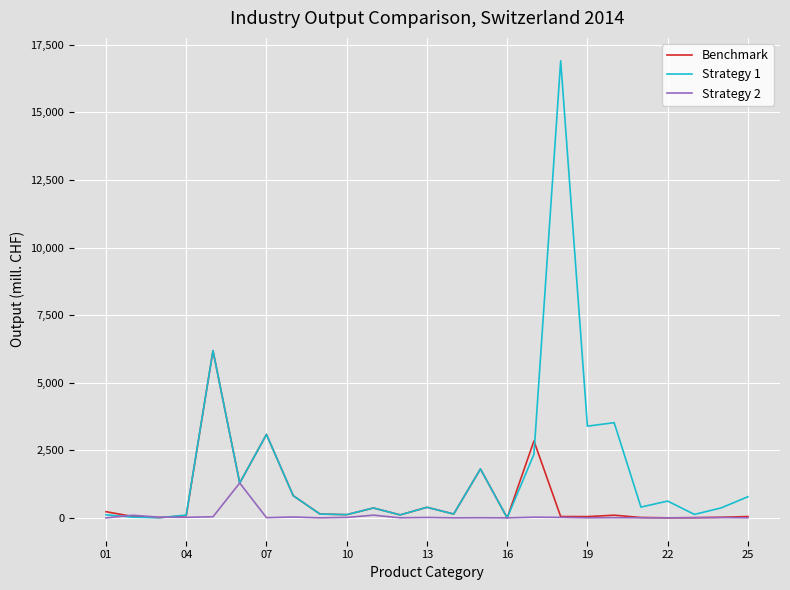

List the series in order of their peak value, highest first.

Strategy 1, Benchmark, Strategy 2